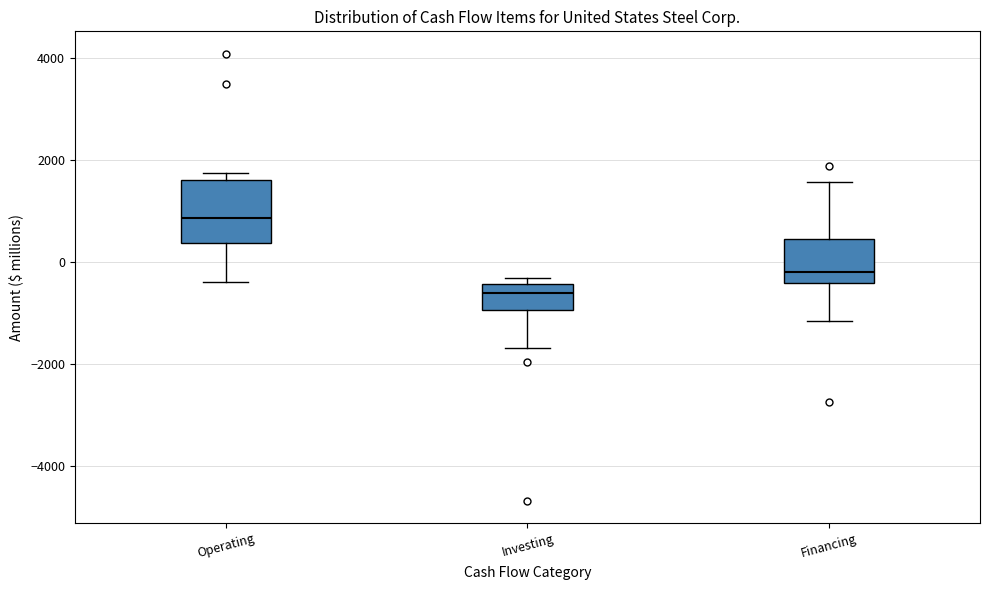

Where does the lower whisker of the box for Financing end on the y-axis? The values are not printed on the chart, so give them approximately, as read against the axis.

-1200